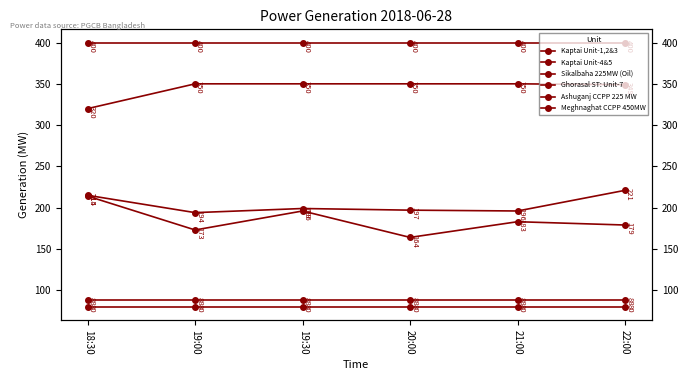

List the series in order of their peak value, highest first.

Meghnaghat CCPP 450MW, Ghorasal ST: Unit-7, Sikalbaha 225MW (Oil), Ashuganj CCPP 225 MW, Kaptai Unit-1,2&3, Kaptai Unit-4&5